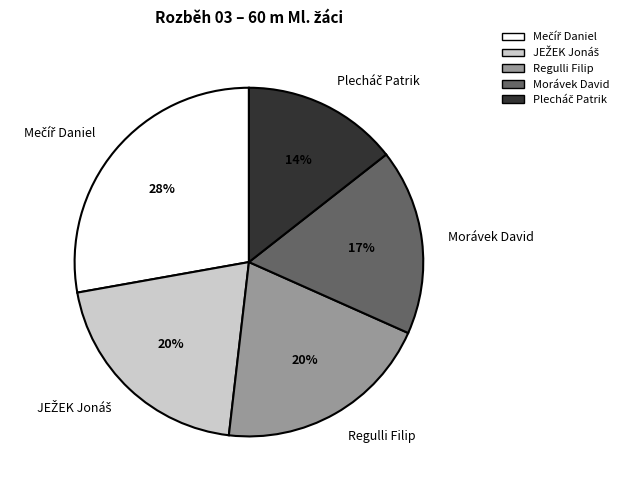

The Regulli Filip slice represents 20% of the pie. True or false?

True